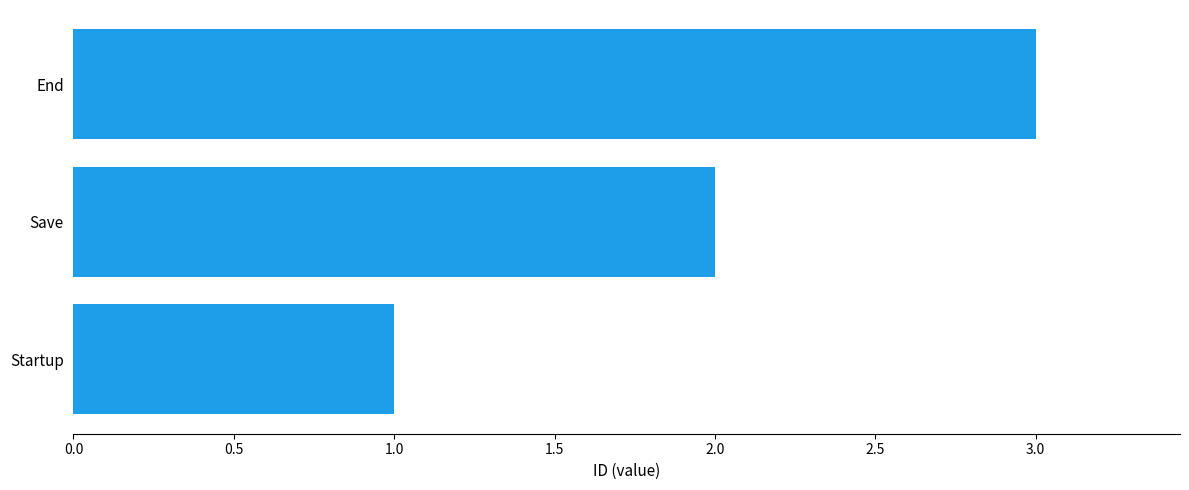

What is the sum of all values?

6